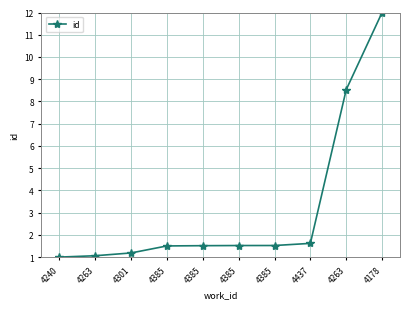

List the labels in order of value, smallest first.

4240, 4263, 4301, 4385, 4385, 4385, 4385, 4437, 4263, 4178